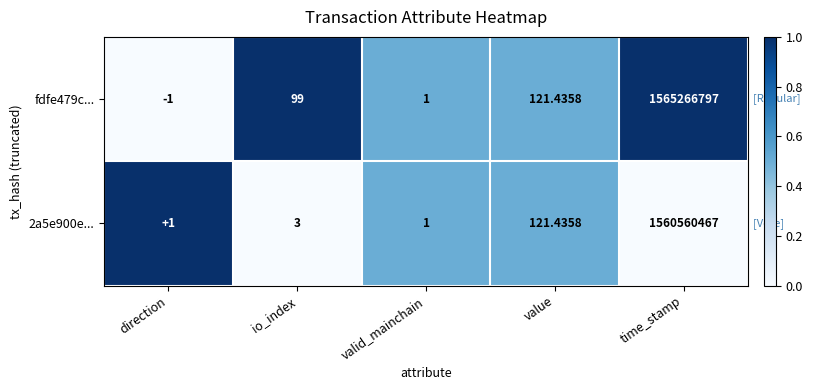

Between direction and io_index, which series saw the biggest shift?

fdfe479c...